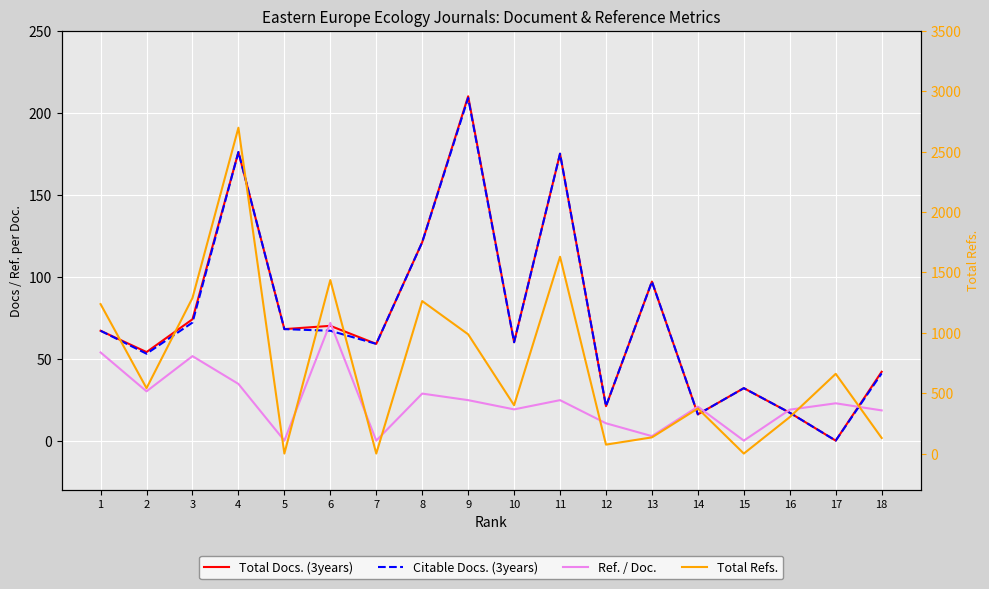

Between 8 and 15, which series saw the biggest shift?

Total Refs.